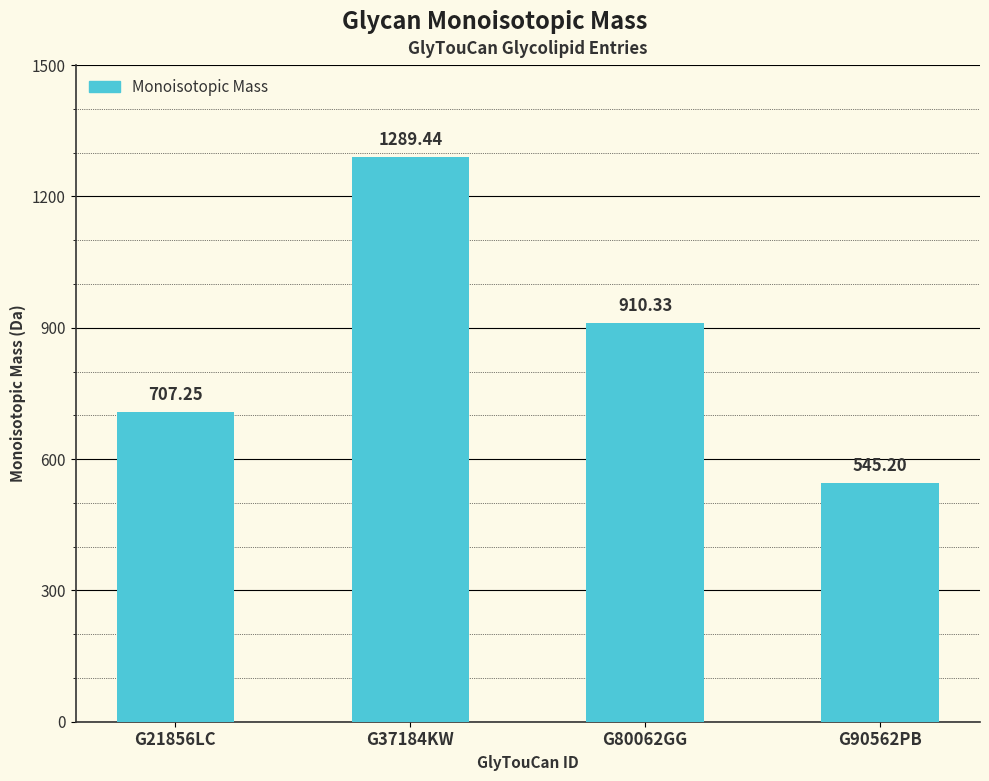

The value at G80062GG is 1416.5. True or false?

False